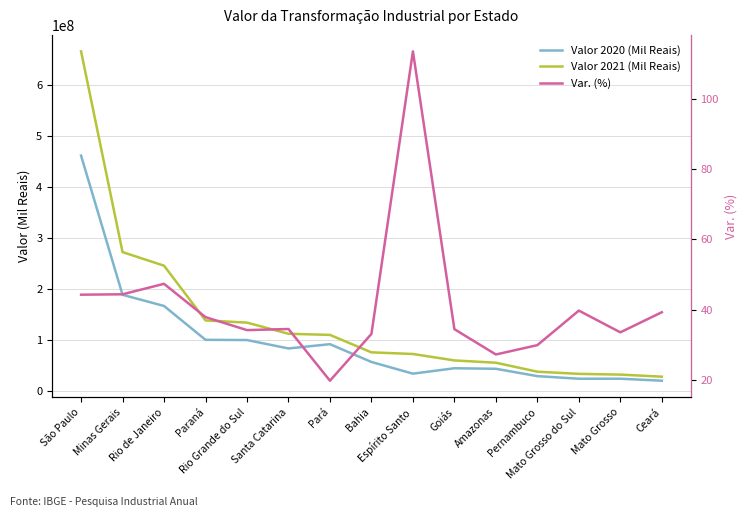

Rank the series by their average value, from highest to lowest.

Valor 2021 (Mil Reais), Valor 2020 (Mil Reais), Var. (%)